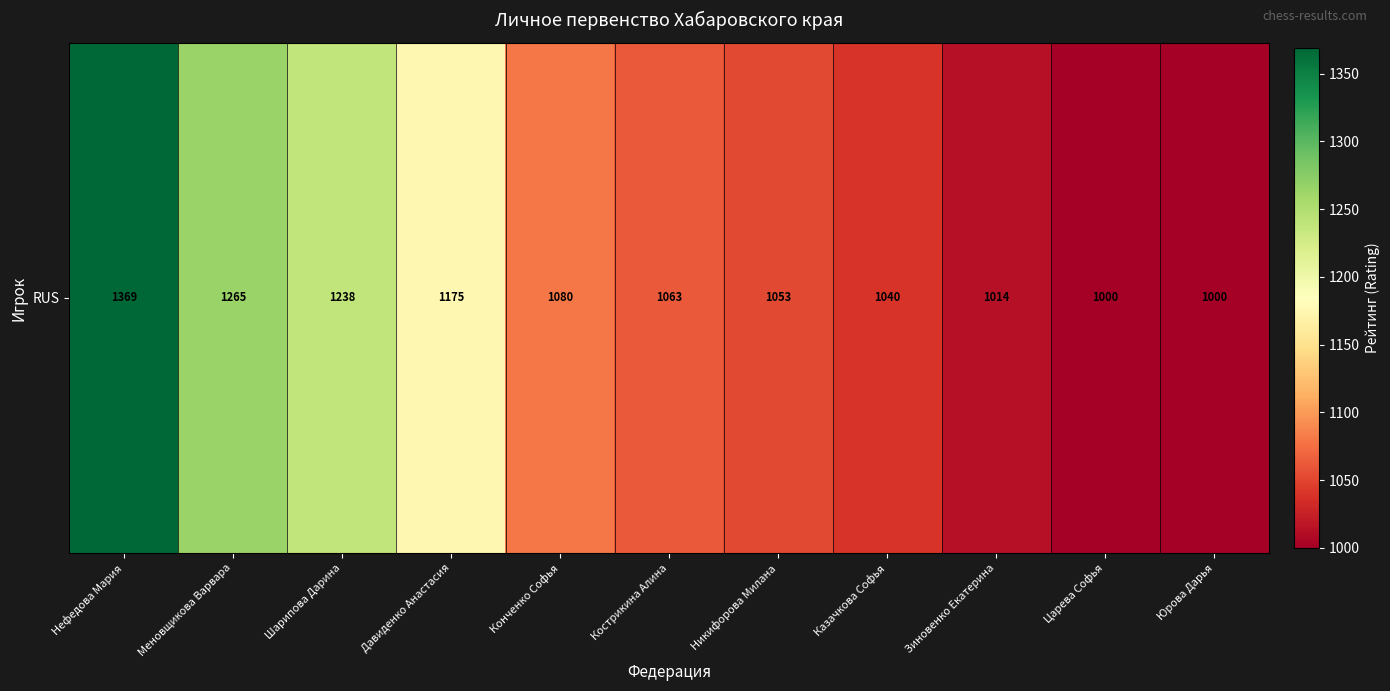

Which label corresponds to the smallest value in the chart?

Царева Софья